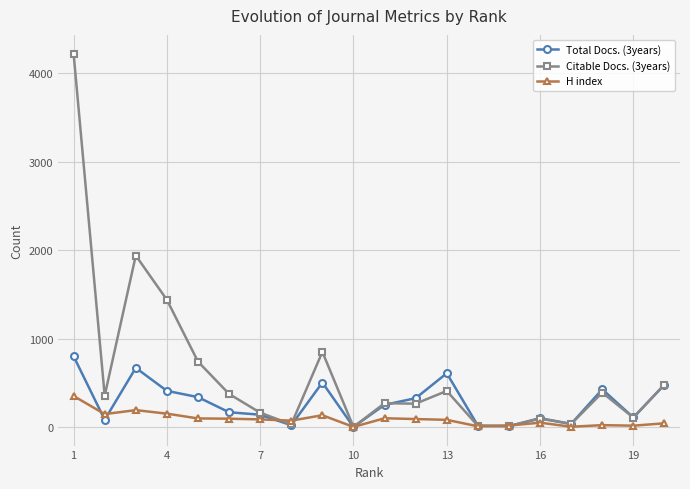

How many series are shown in this chart?

3